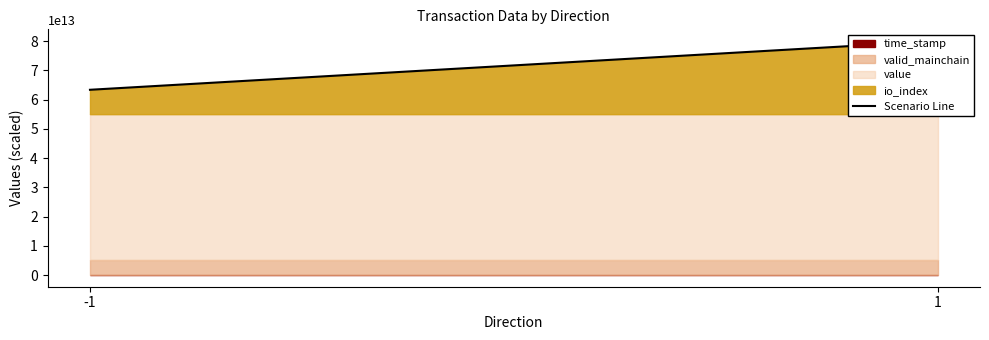

How many data points does each series have?

2